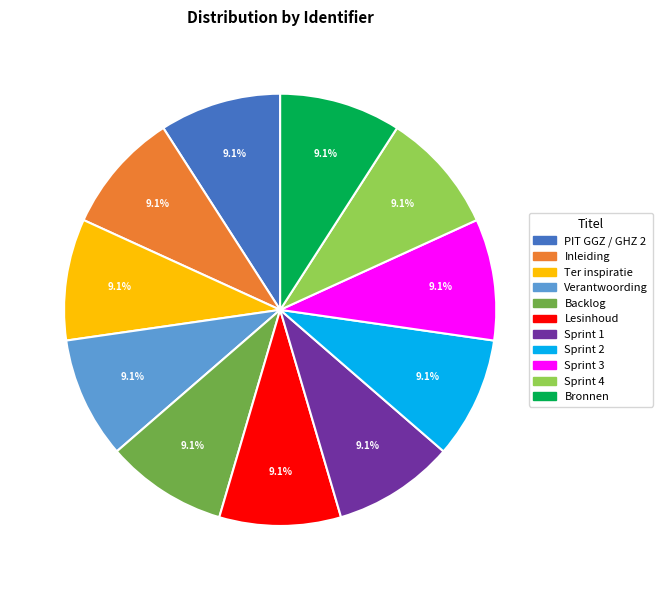

What is the ratio of the value at Sprint 1 to the value at Bronnen?

1.0